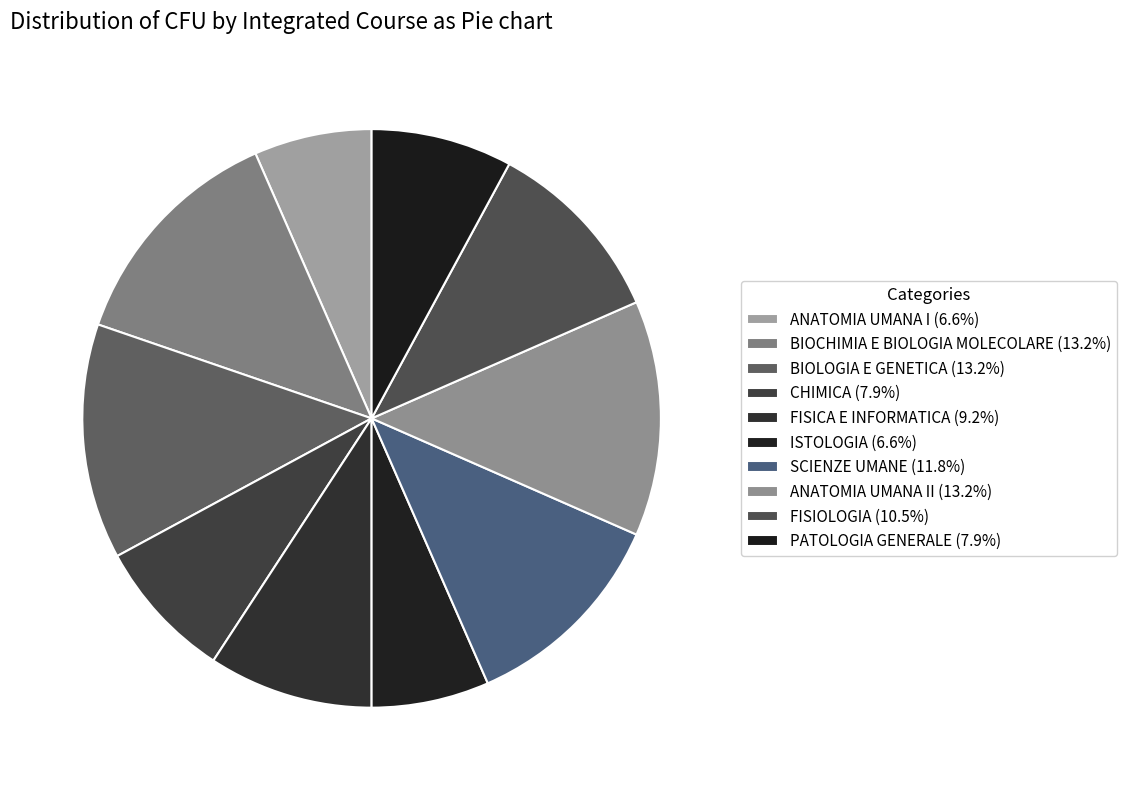

Is there any slice that represents more than half of the pie?

No